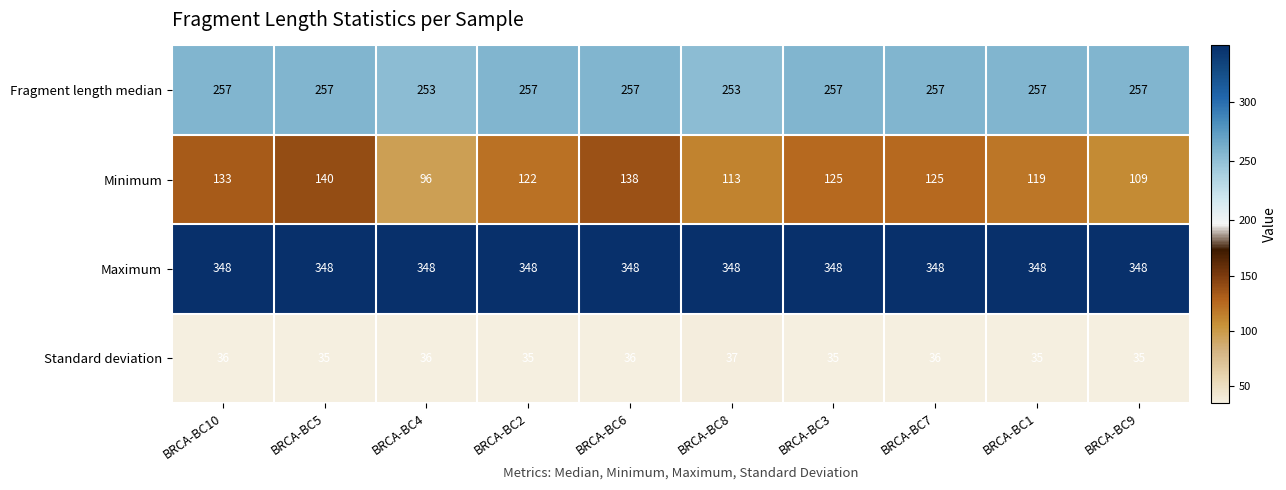

What is the difference between the maximum and minimum values in the Fragment length median series?

4